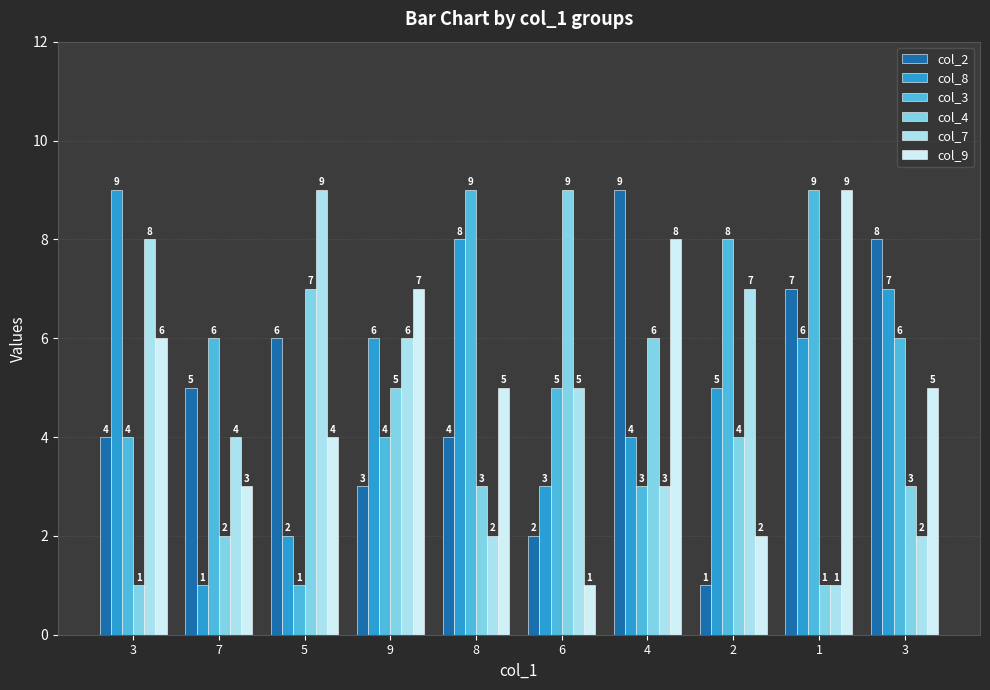

At which label does col_4 reach its peak?

6